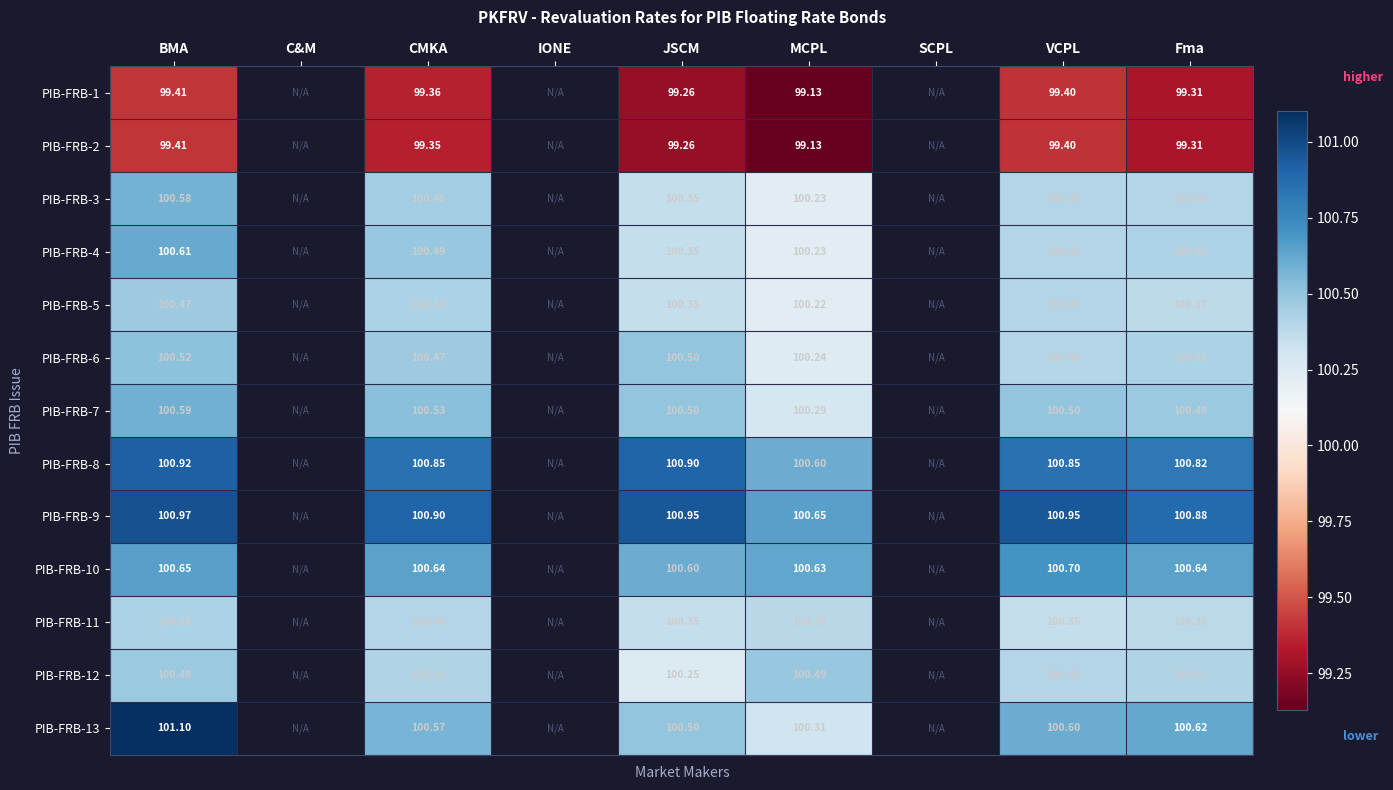

At which category is the sum across all series the highest?

BMA